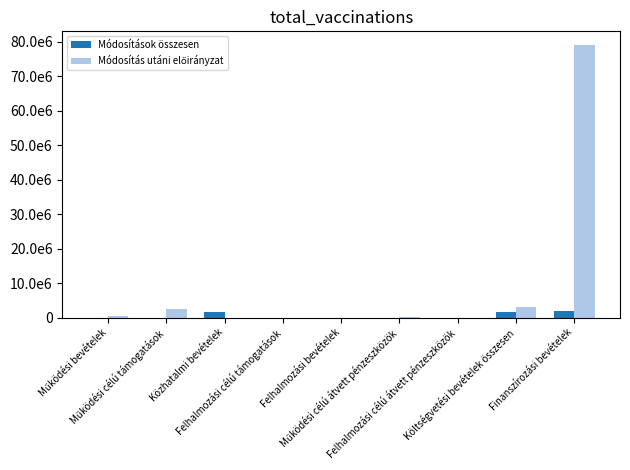

What is the label of the 1st bar from the right?

Finanszírozási bevételek